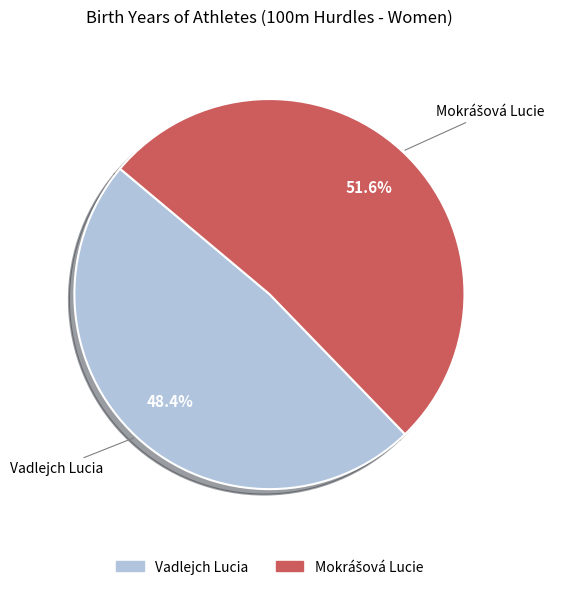

Which category has the smallest portion of the pie?

Vadlejch Lucia